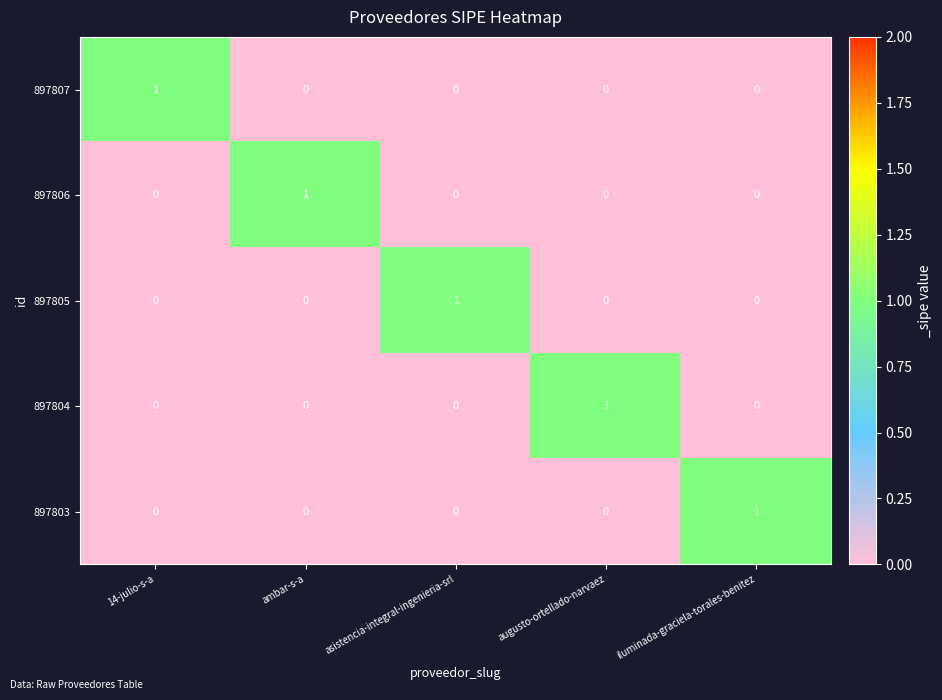

True or false: 897805 has a value of 0 at iluminada-graciela-torales-benitez.

True